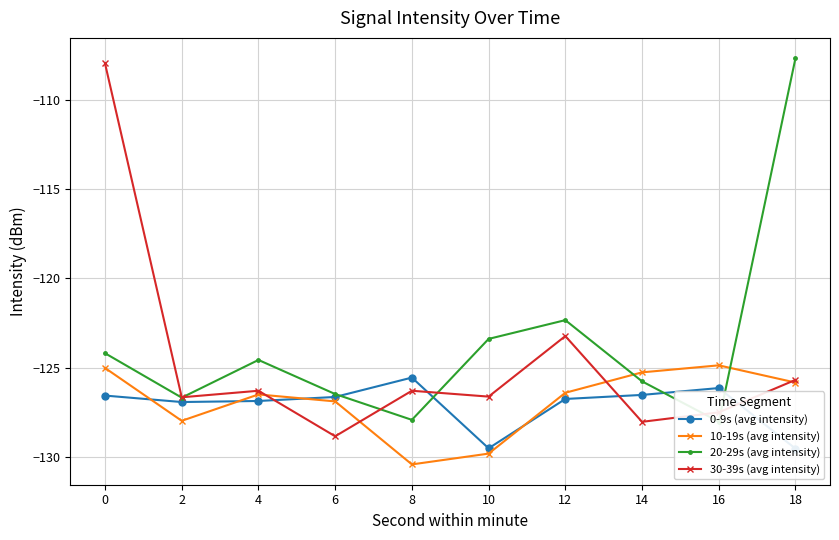

What are all the series names shown in the legend?

0-9s (avg intensity), 10-19s (avg intensity), 20-29s (avg intensity), 30-39s (avg intensity)